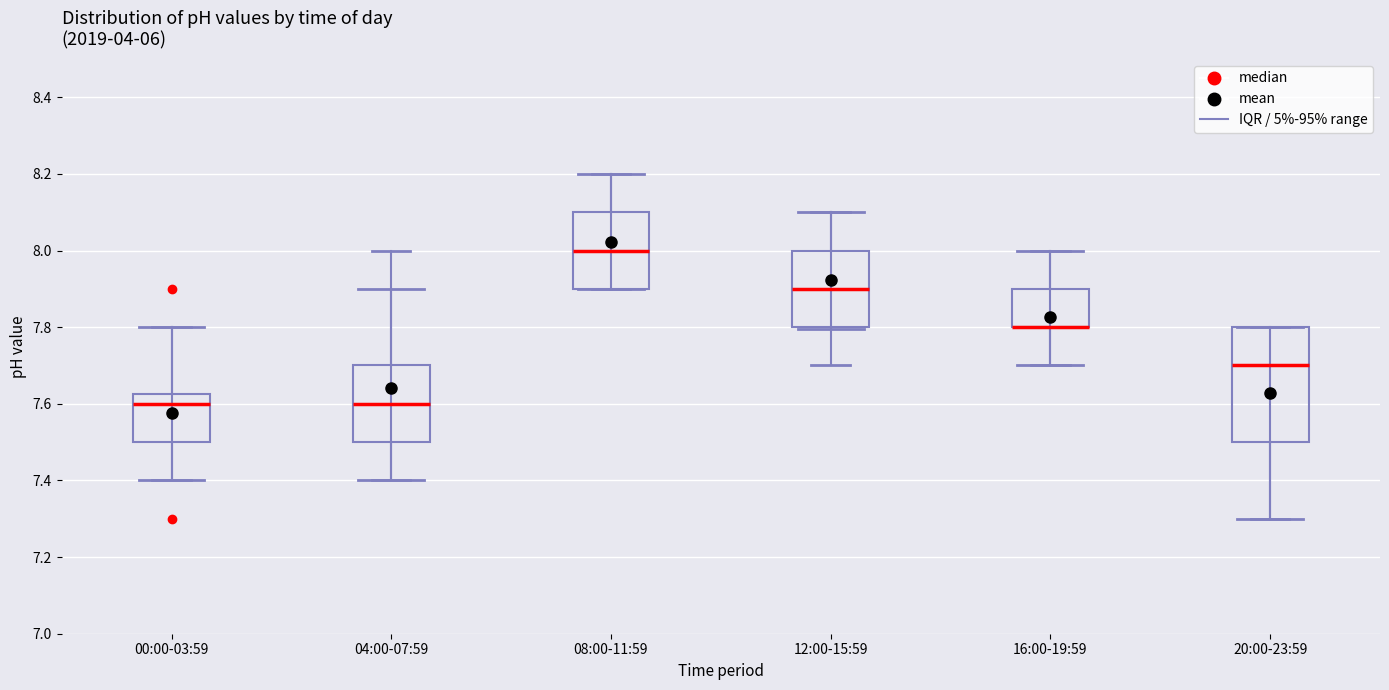

Comparing the boxes themselves (not the whiskers), which one is the tallest?

20:00-23:59